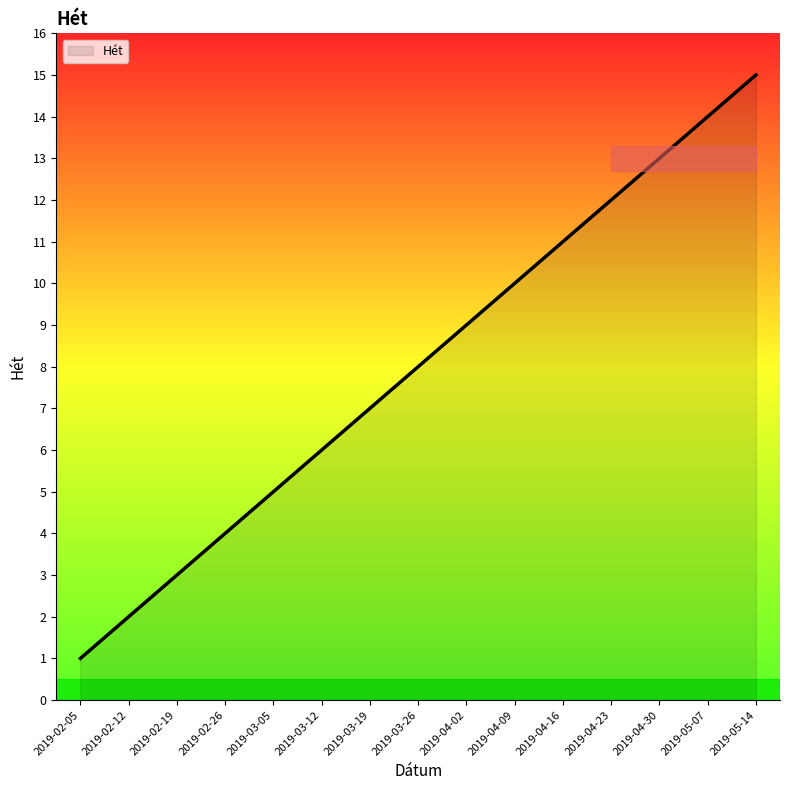

What is the sum of the values at 2019-04-02 and 2019-05-07?

23